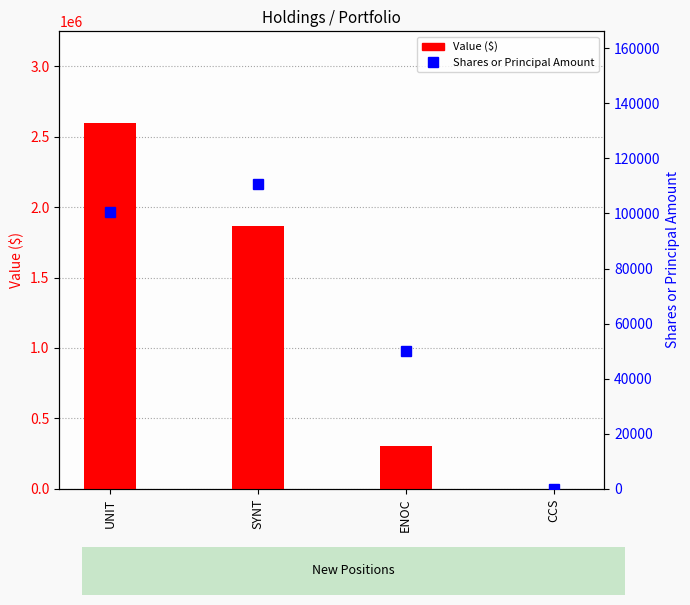

Where is Value ($) nearest to the value 1300000?

SYNT